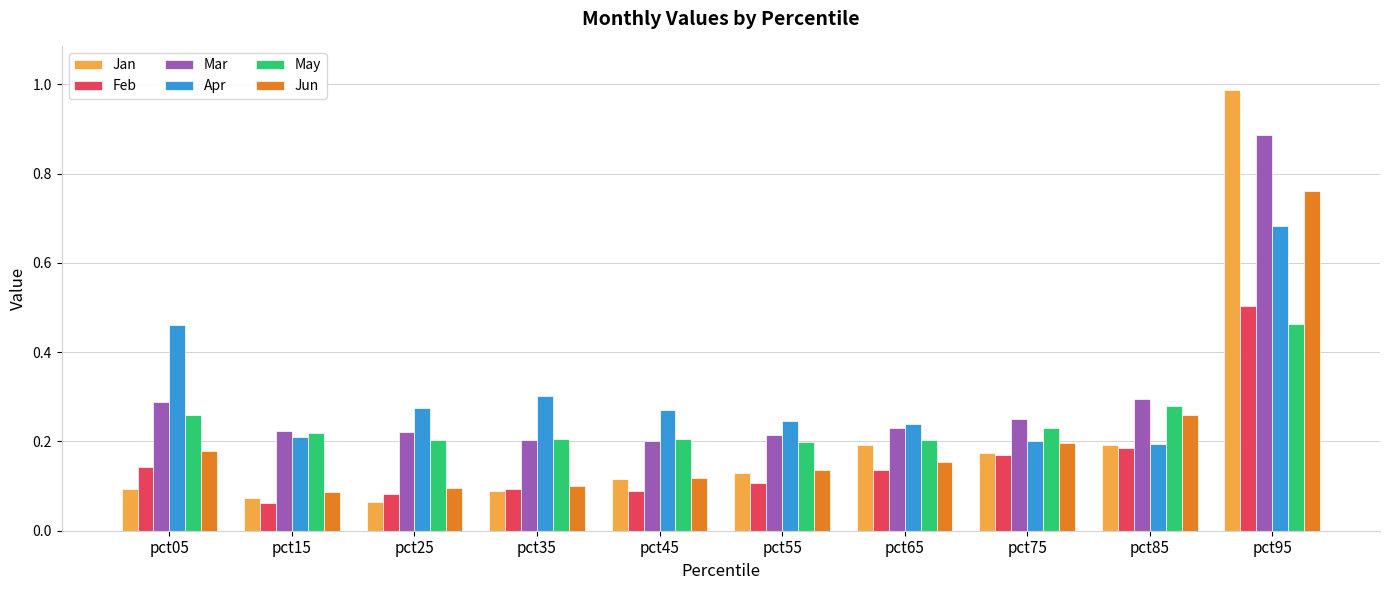

What is the sum of all Jun values?

2.1